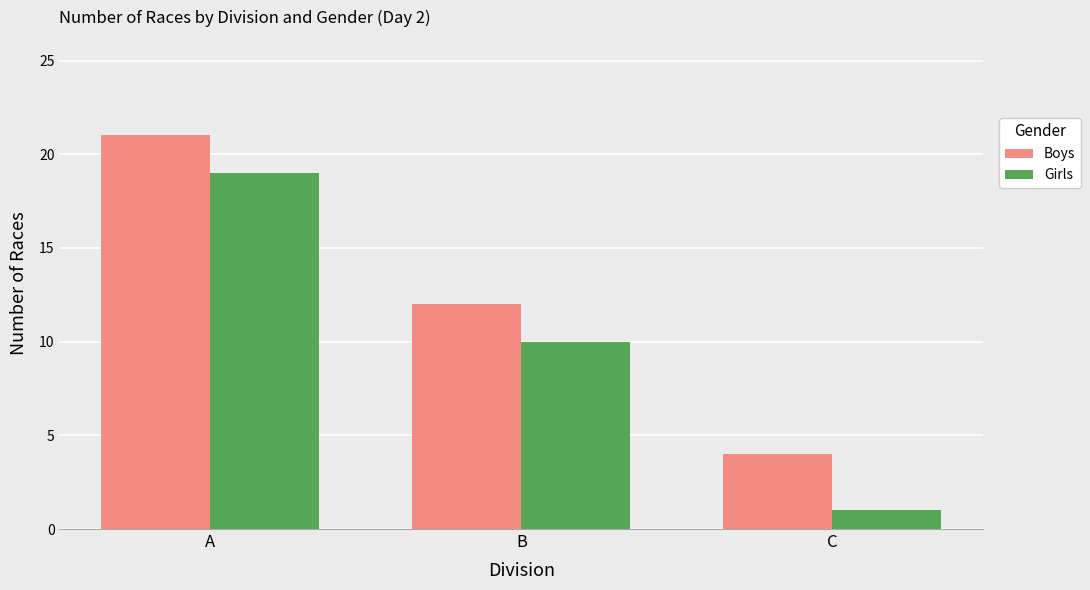

What are all the series names shown in the legend?

Boys, Girls